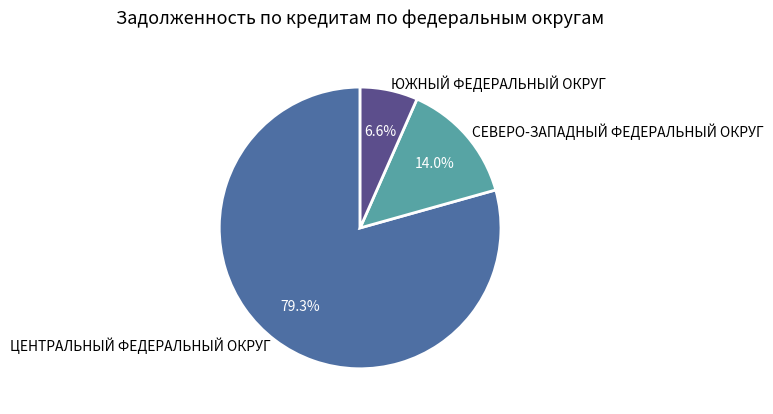

Combined, what portion of the pie is ЮЖНЫЙ ФЕДЕРАЛЬНЫЙ ОКРУГ and ЦЕНТРАЛЬНЫЙ ФЕДЕРАЛЬНЫЙ ОКРУГ?

86.0%